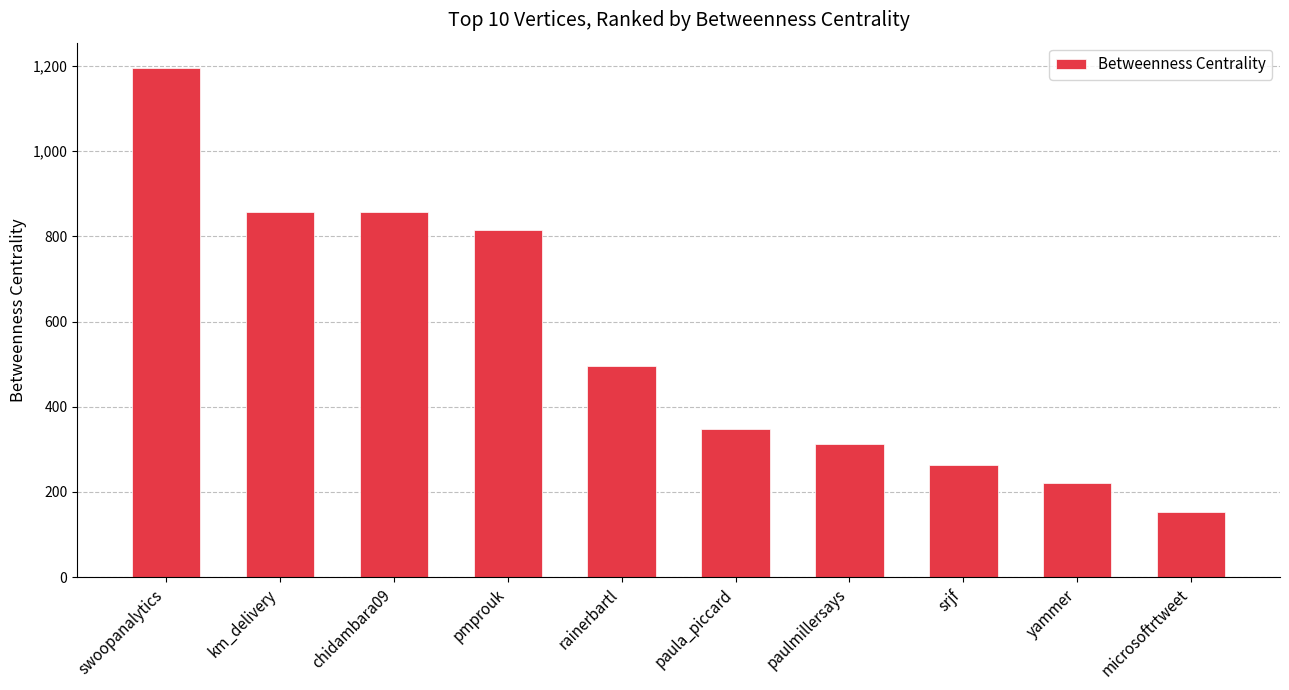

Are the bars grouped side by side (vs. stacked)?

No